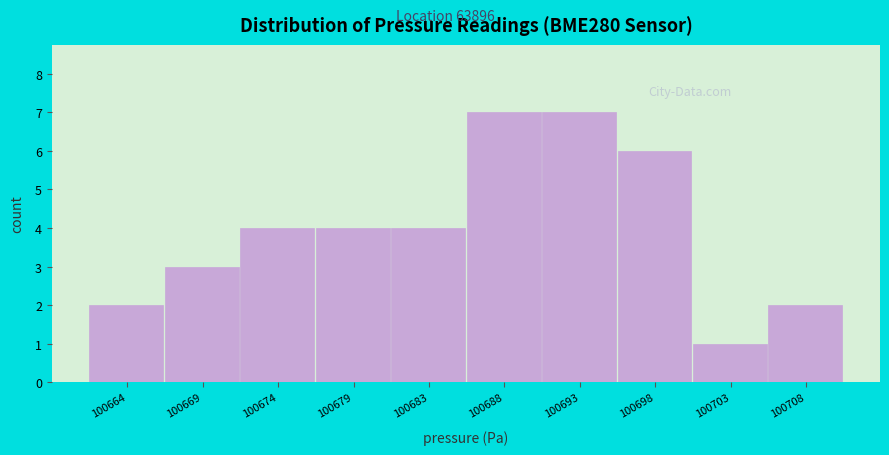

Reading right to left, transcribe all the data shown in this chart.

2	1	6	7	7	4	4	4	3	2